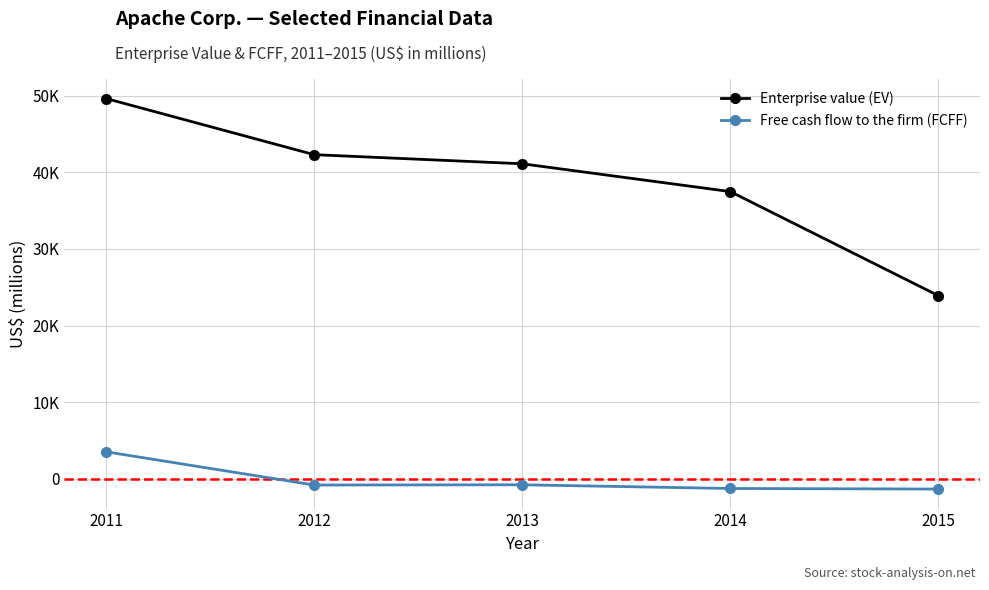

True or false: Free cash flow to the firm (FCFF) has a value of -803 at 2012.

True